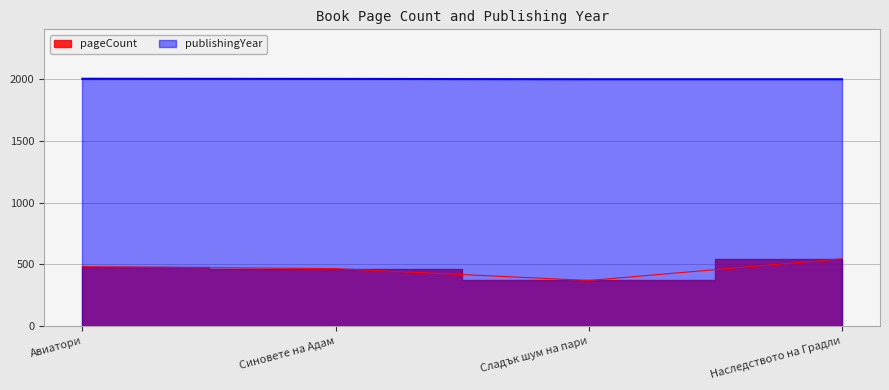

Is it true that publishingYear equals 1380 at Синовете на Адам?

False